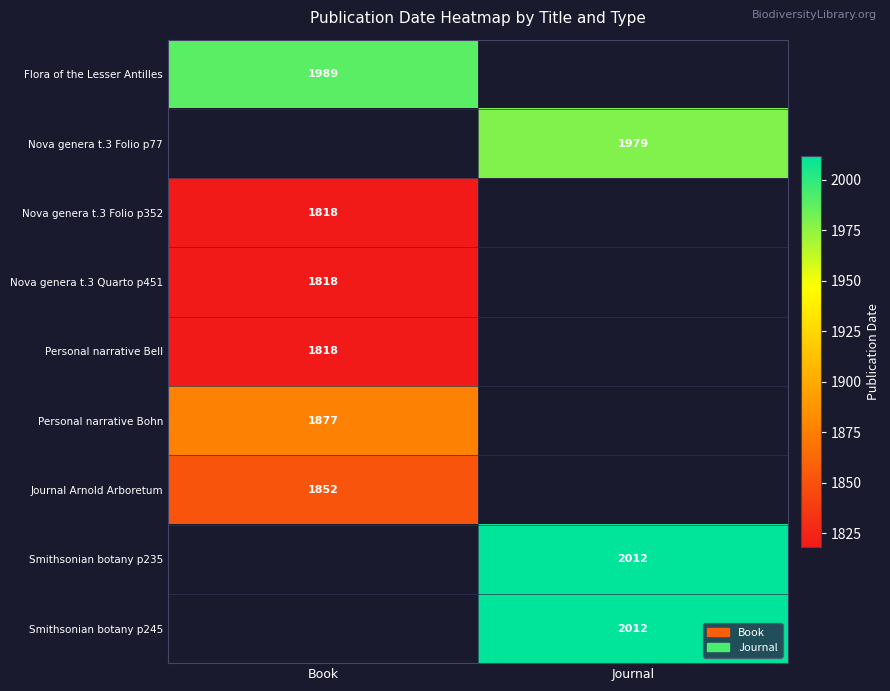

What is the greatest value displayed?

2012.0